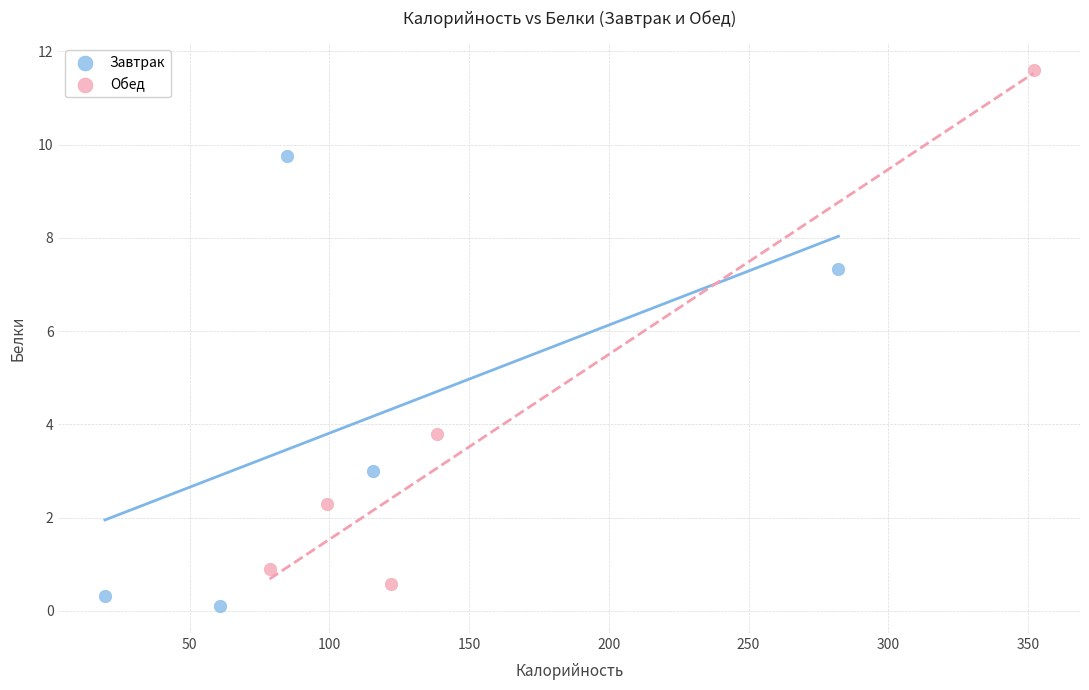

What are all the series names shown in the legend?

Завтрак, Обед